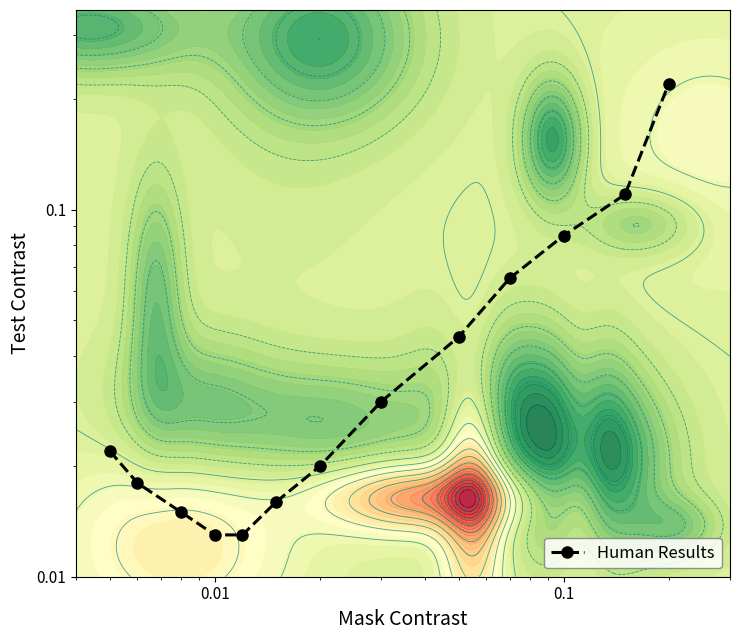

Is it true that the value at 0.01 is 0.0?

False